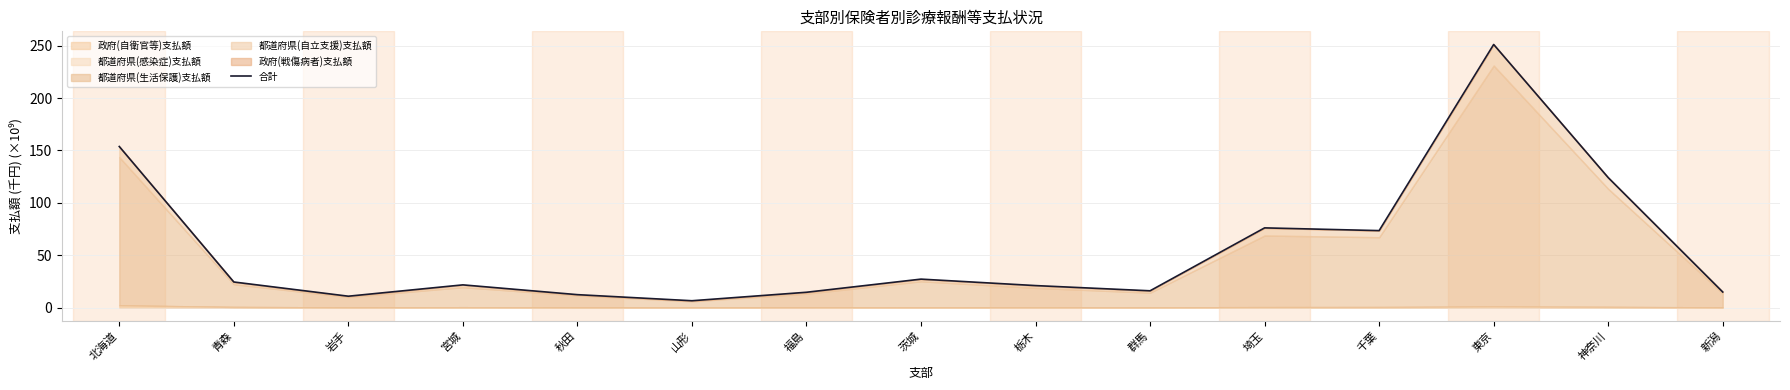

List the labels in order of value, largest first.

東京, 北海道, 神奈川, 埼玉, 千葉, 茨城, 青森, 宮城, 栃木, 群馬, 新潟, 福島, 秋田, 岩手, 山形